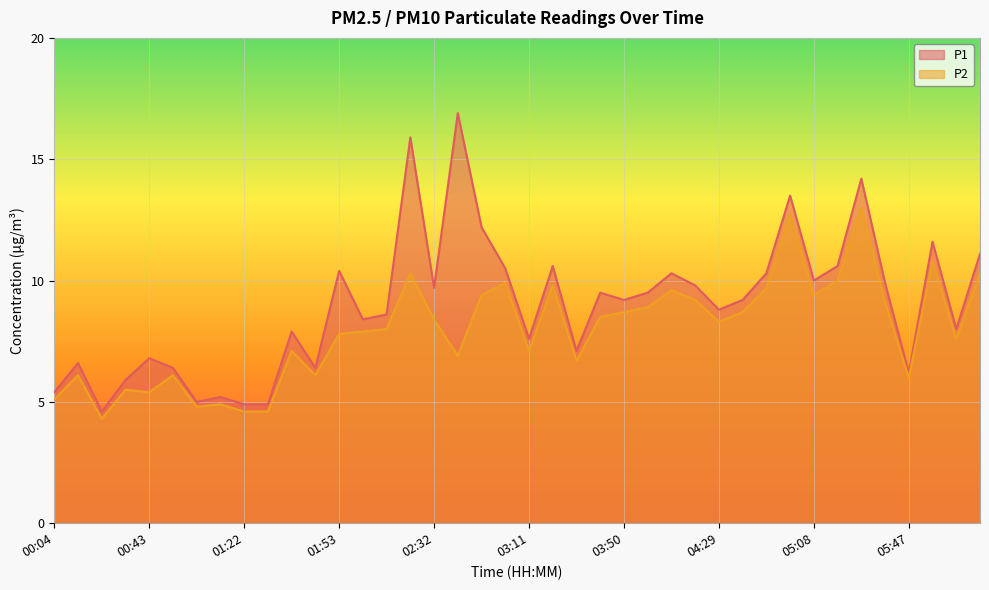

At which category does P2 reach its first local valley?

00:24